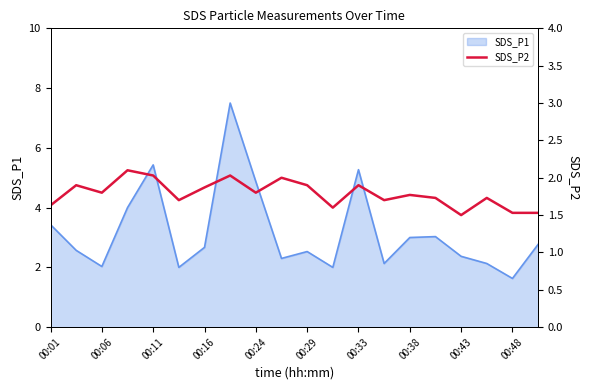

True or false: SDS_P1 has a value of 3.0 at 00:38.

True